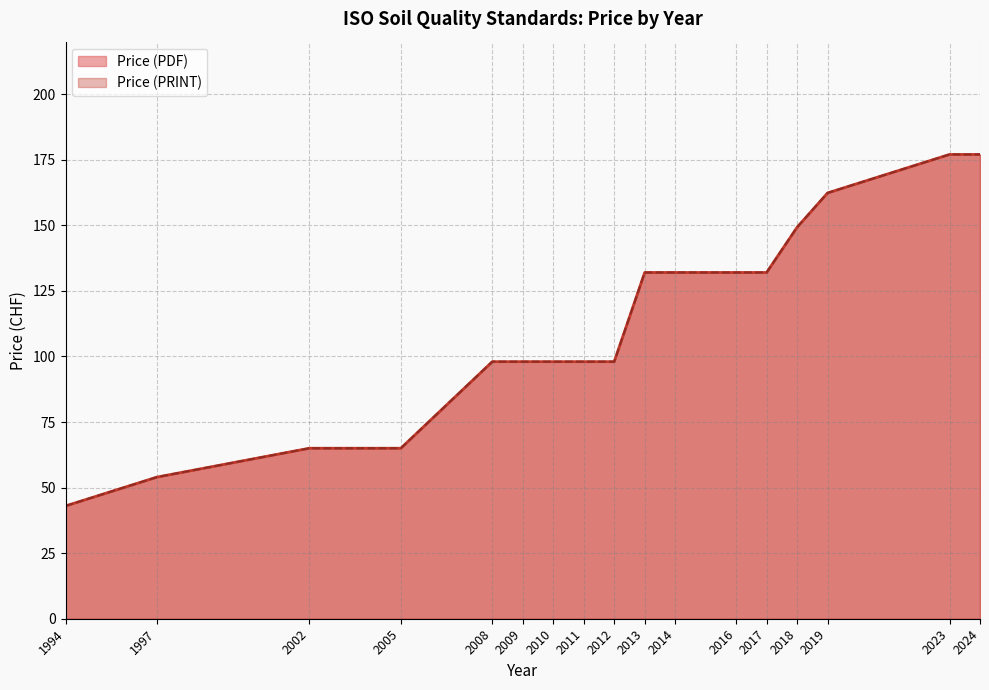

Is the value of Price (PDF) at 2019 greater than the value of Price (PRINT) at 2018?

Yes